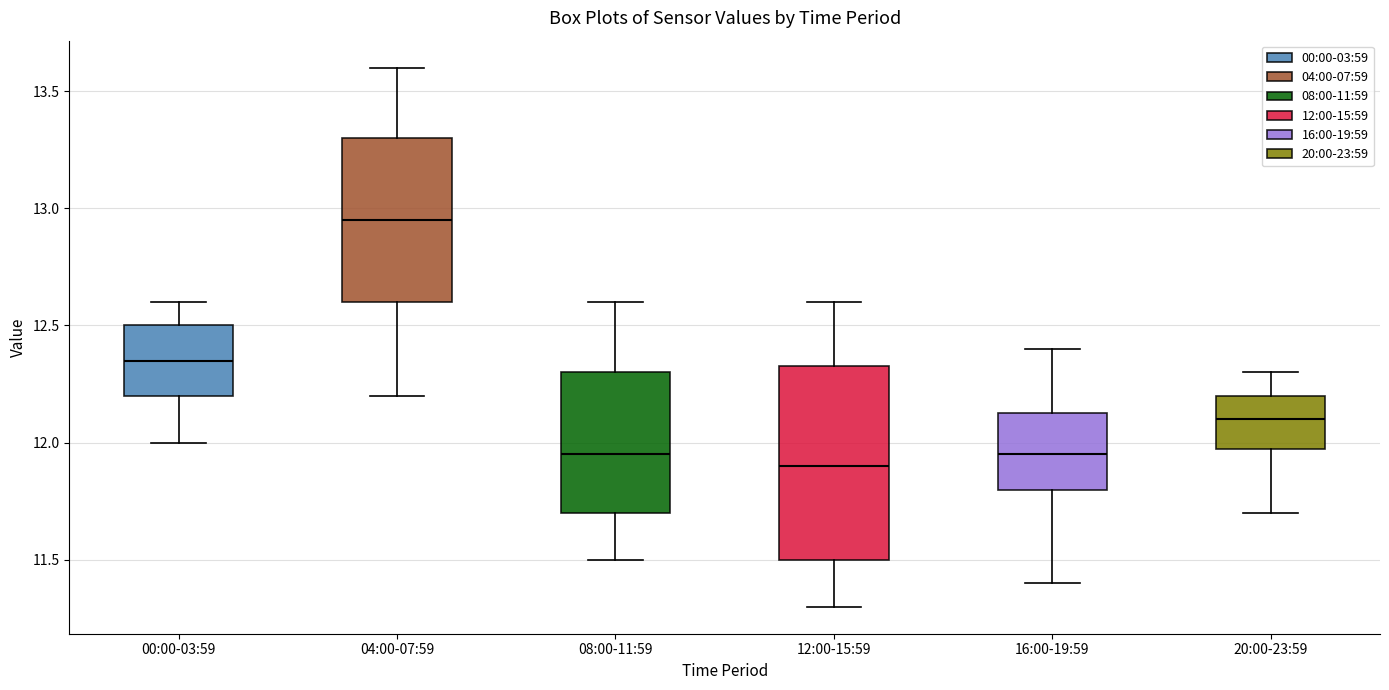

Where does the upper whisker of the box for 00:00-03:59 end on the y-axis? The values are not printed on the chart, so give them approximately, as read against the axis.

12.60